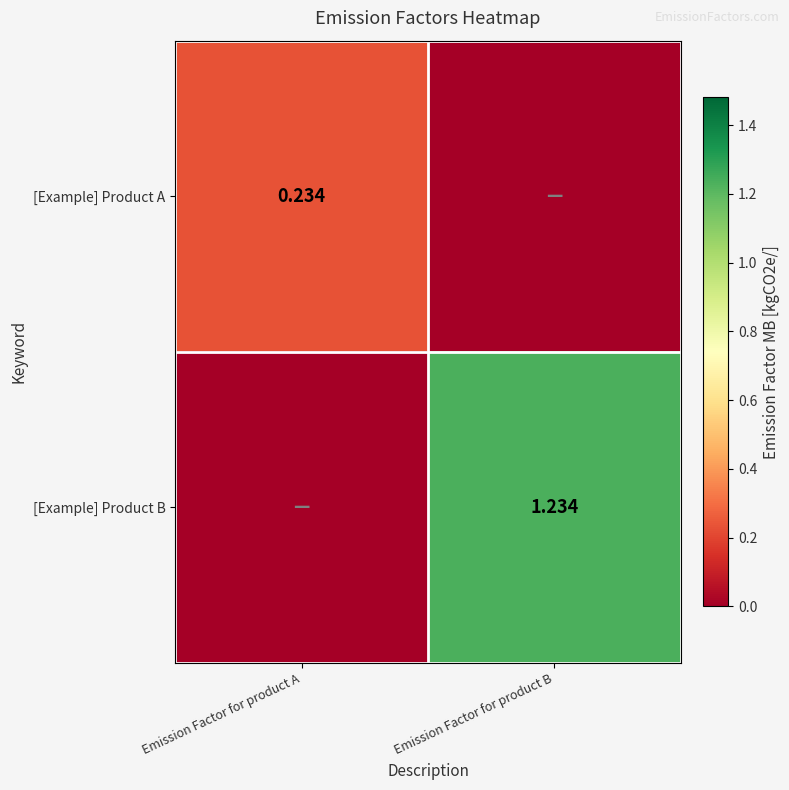

What is the average value of the [Example] Product A series?

0.1